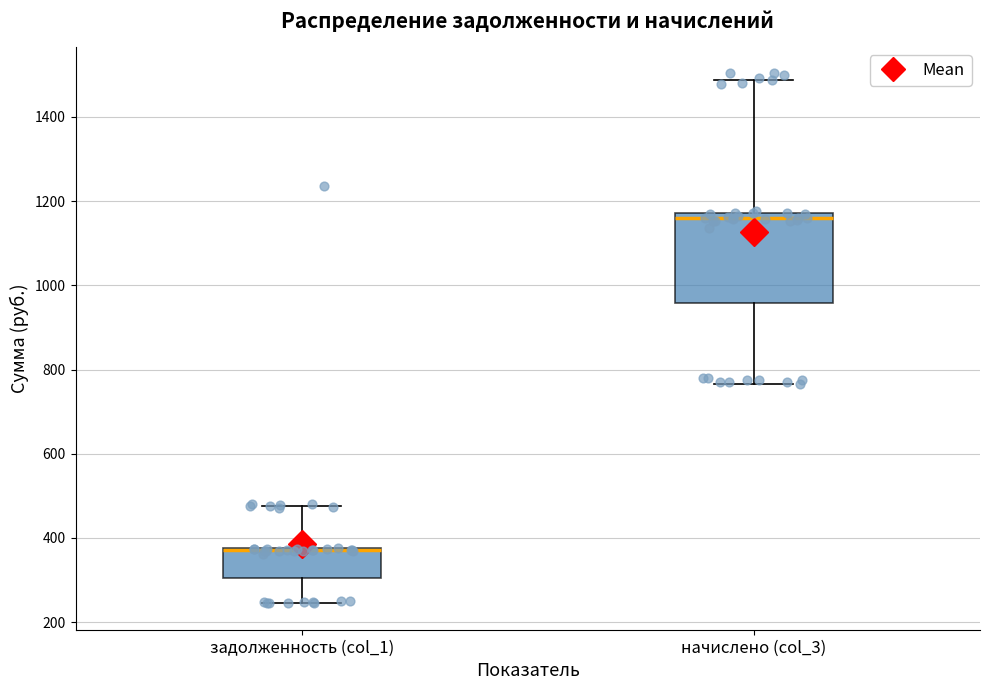

Comparing the boxes themselves (not the whiskers), which one is the tallest?

начислено (col_3)